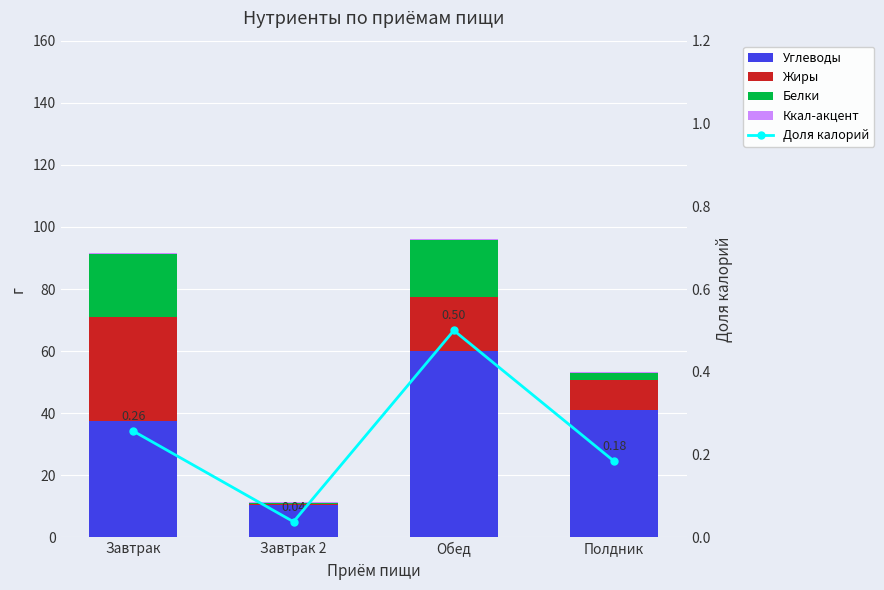

Reading right to left, list all the values displayed in this chart.

Углеводы: 41.1	60.2	10.3	37.5
Жиры: 9.7	17.4	0.3	33.6
Белки: 2.1	18.2	0.4	20.1
Ккал-акцент: 0.5	0.5	0.5	0.5
Доля калорий: 0.2	0.5	0.0	0.3